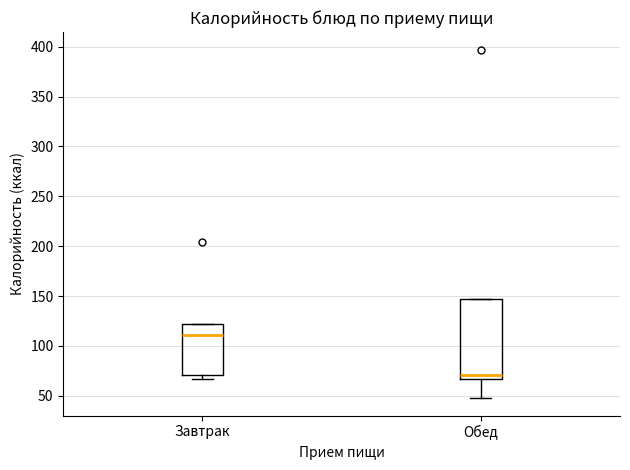

Which box is the tallest, from its lower edge to its upper edge?

Обед